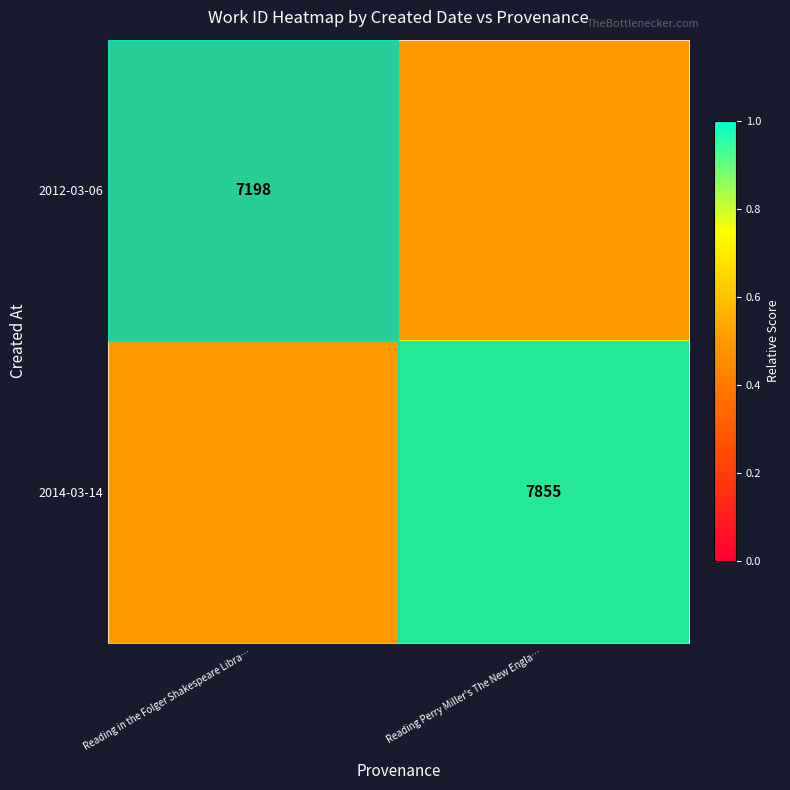

The 2012-03-06 series shows 10963.8 at Reading in the Folger Shakespeare Libra…. True or false?

False